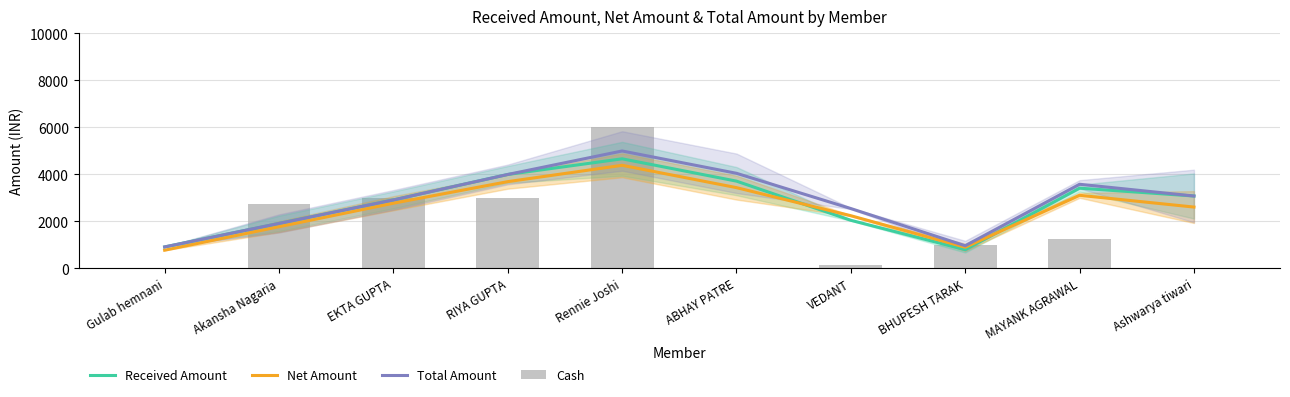

Reading right to left, extract all data points from this chart.

Received Amount: 3083.3	3416.7	800.0	2050.0	3716.7	4666.7	4000.0	2916.7	1916.7	916.7
Net Amount: 2613.0	3113.0	903.1	2244.9	3439.8	4389.8	3694.9	2776.8	1776.8	776.8
Total Amount: 3083.3	3583.3	966.7	2550.0	4050.0	5000.0	4000.0	2916.7	1916.7	916.7
Cash: 0.0	1250.0	1000.0	150.0	0.0	6000.0	3000.0	3000.0	2750.0	0.0